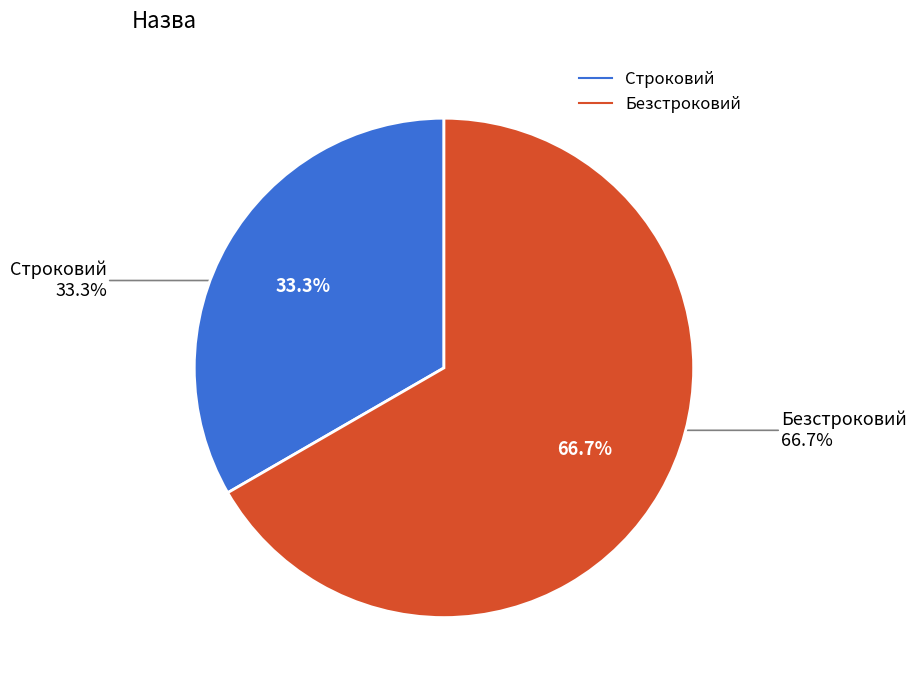

What is the total percentage of Строковий and Безстроковий?

100.0%